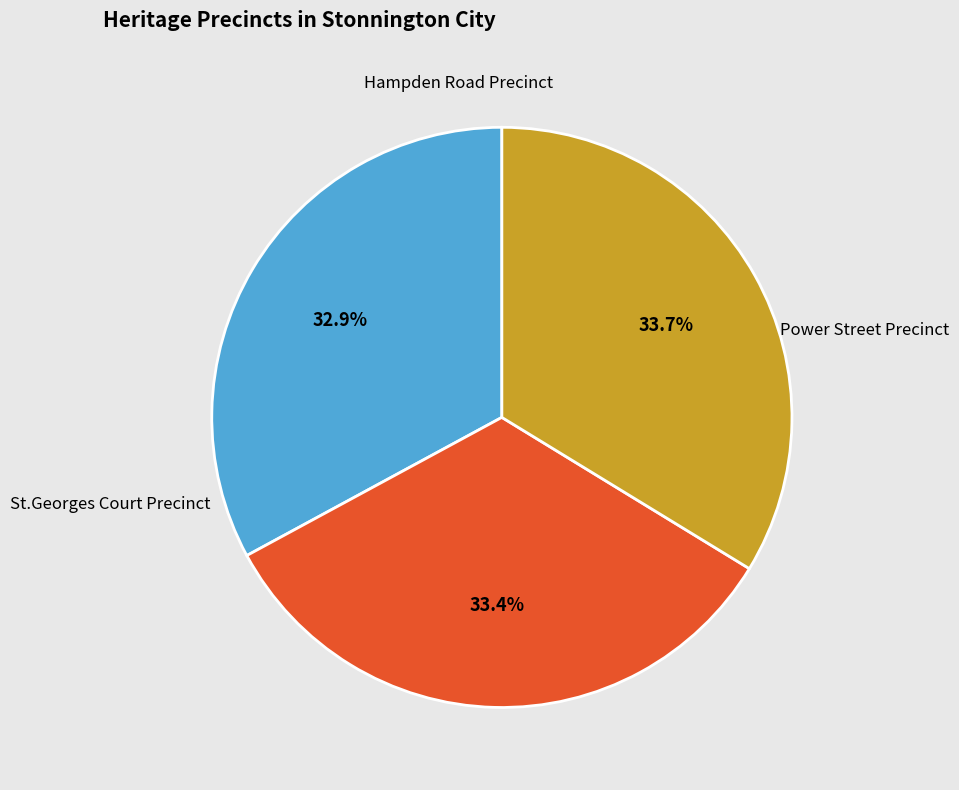

Is there a majority slice in this chart?

No